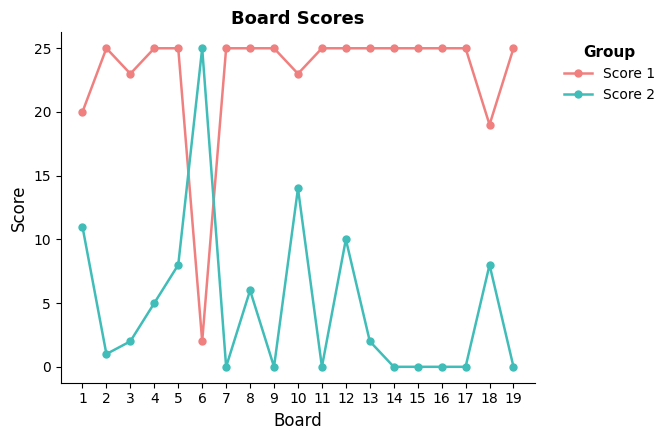

At which category does Score 1 reach its first local peak?

2